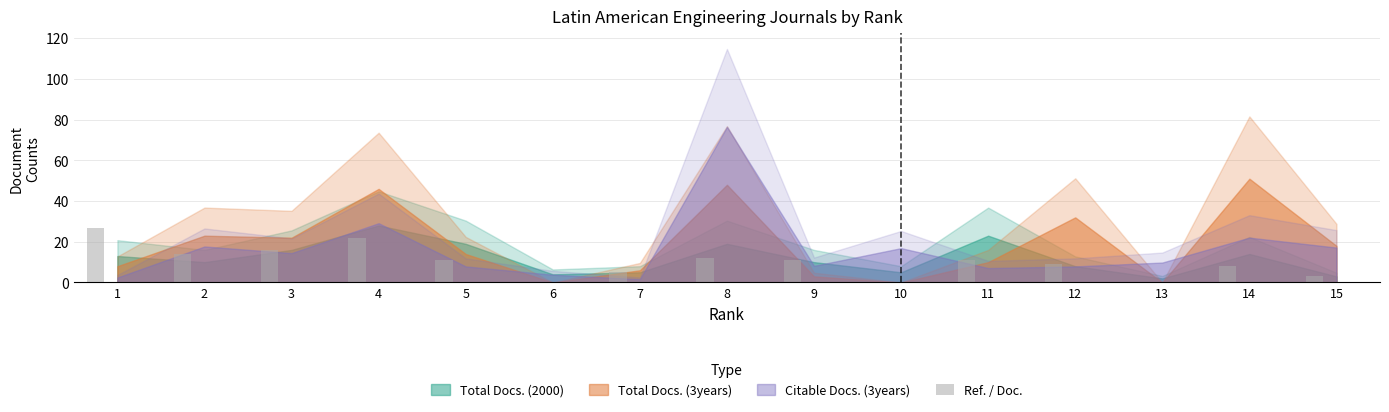

Does the chart contain stacked bars?

No